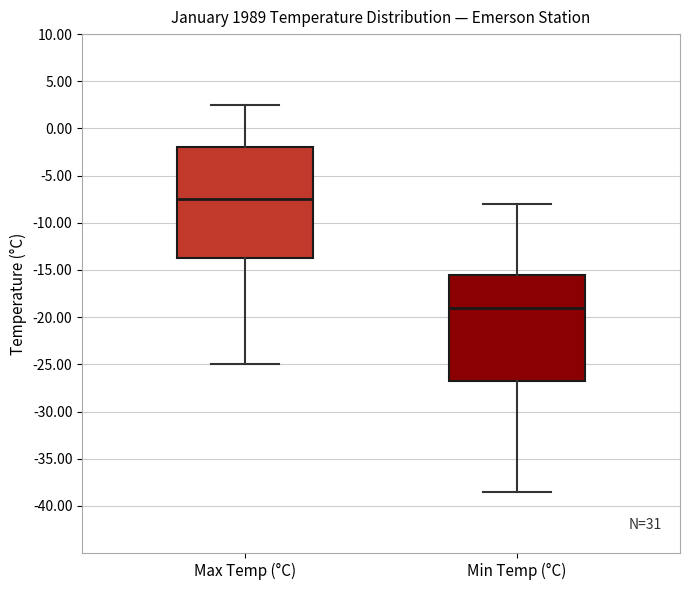

Which box's median line is the lowest?

Min Temp (°C)